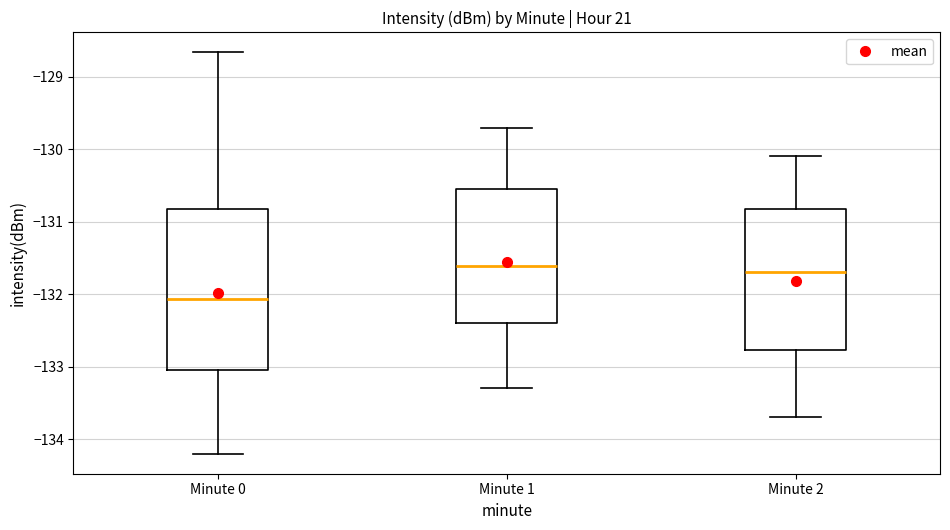

Reading left to right, transcribe this box plot: for each box, give where its median line is, the range the box spans, and where its two whiskers end, as read against the y-axis. The values are not printed on the chart, so give them approximately, as read against the axis.

Minute 0: median -132.1, box -133.1 to -130.8, whiskers -134.2 to -128.7
Minute 1: median -131.6, box -132.4 to -130.5, whiskers -133.3 to -129.7
Minute 2: median -131.7, box -132.8 to -130.8, whiskers -133.7 to -130.1